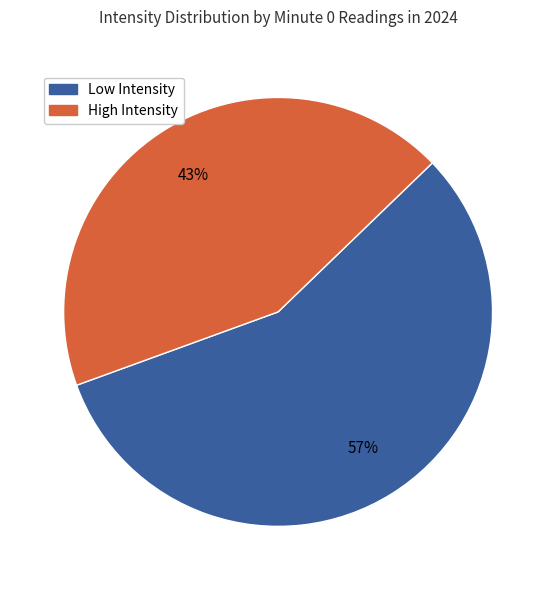

Count the number of slices in the pie.

2